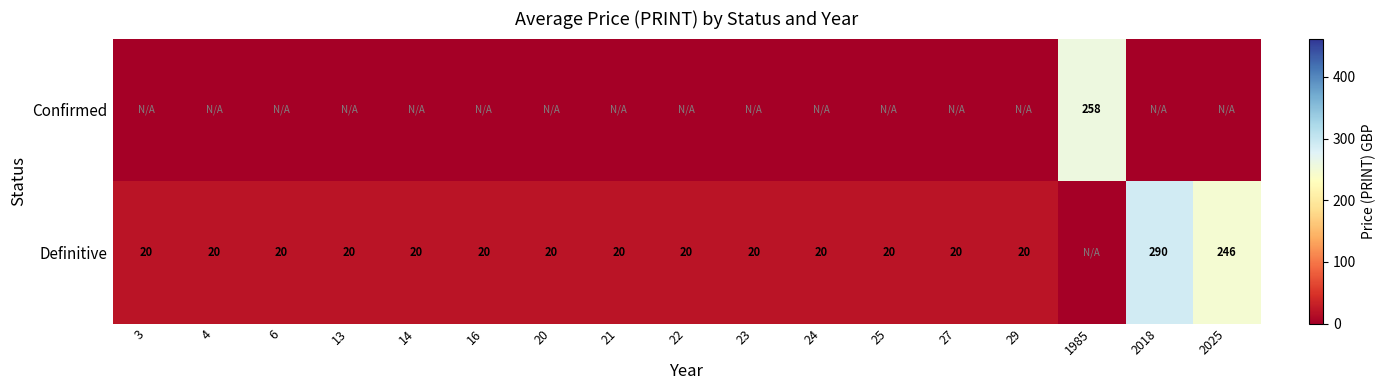

The value of Definitive at 2018 is 290. True or false?

True